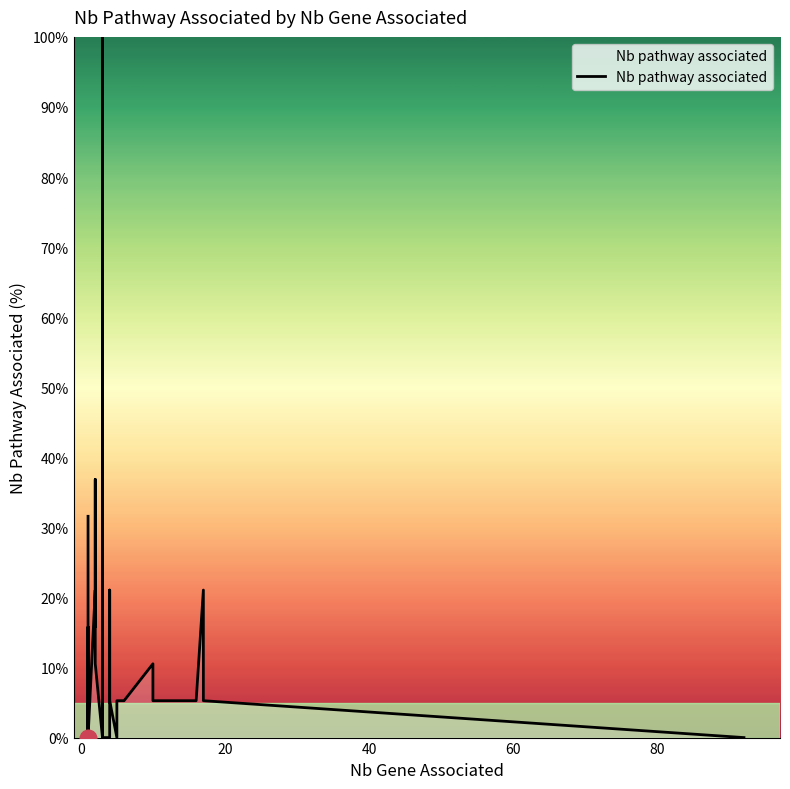

What is the maximum value shown in the chart?

100.0